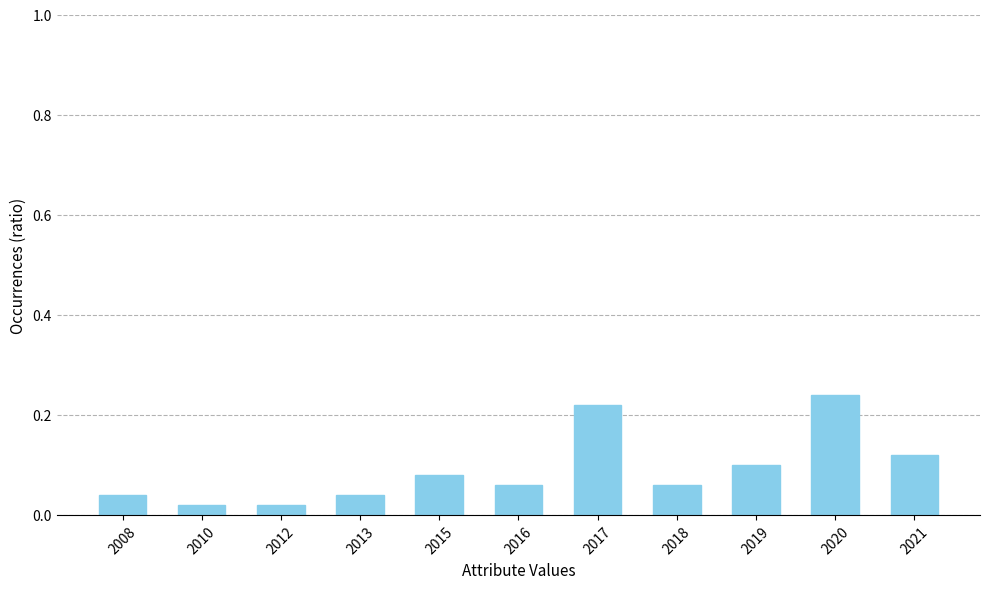

What is the sum of the values at 2020 and 2008?

0.3